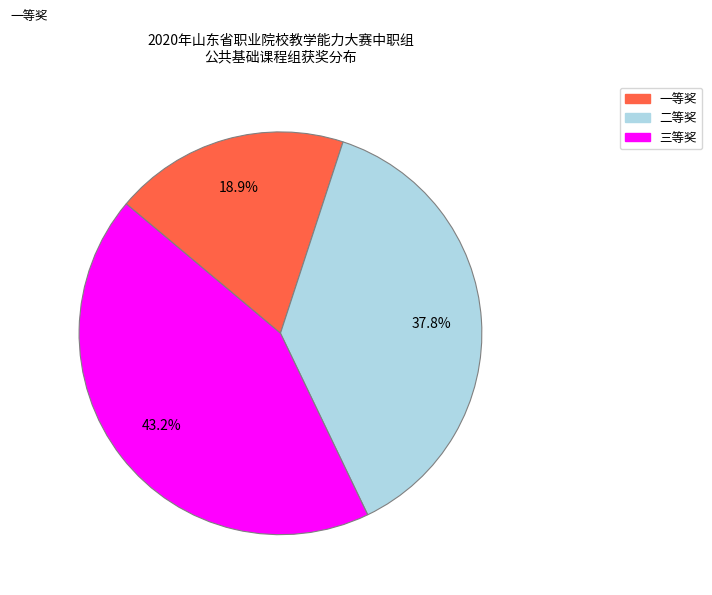

To the nearest percent, what portion does 二等奖 represent?

38%